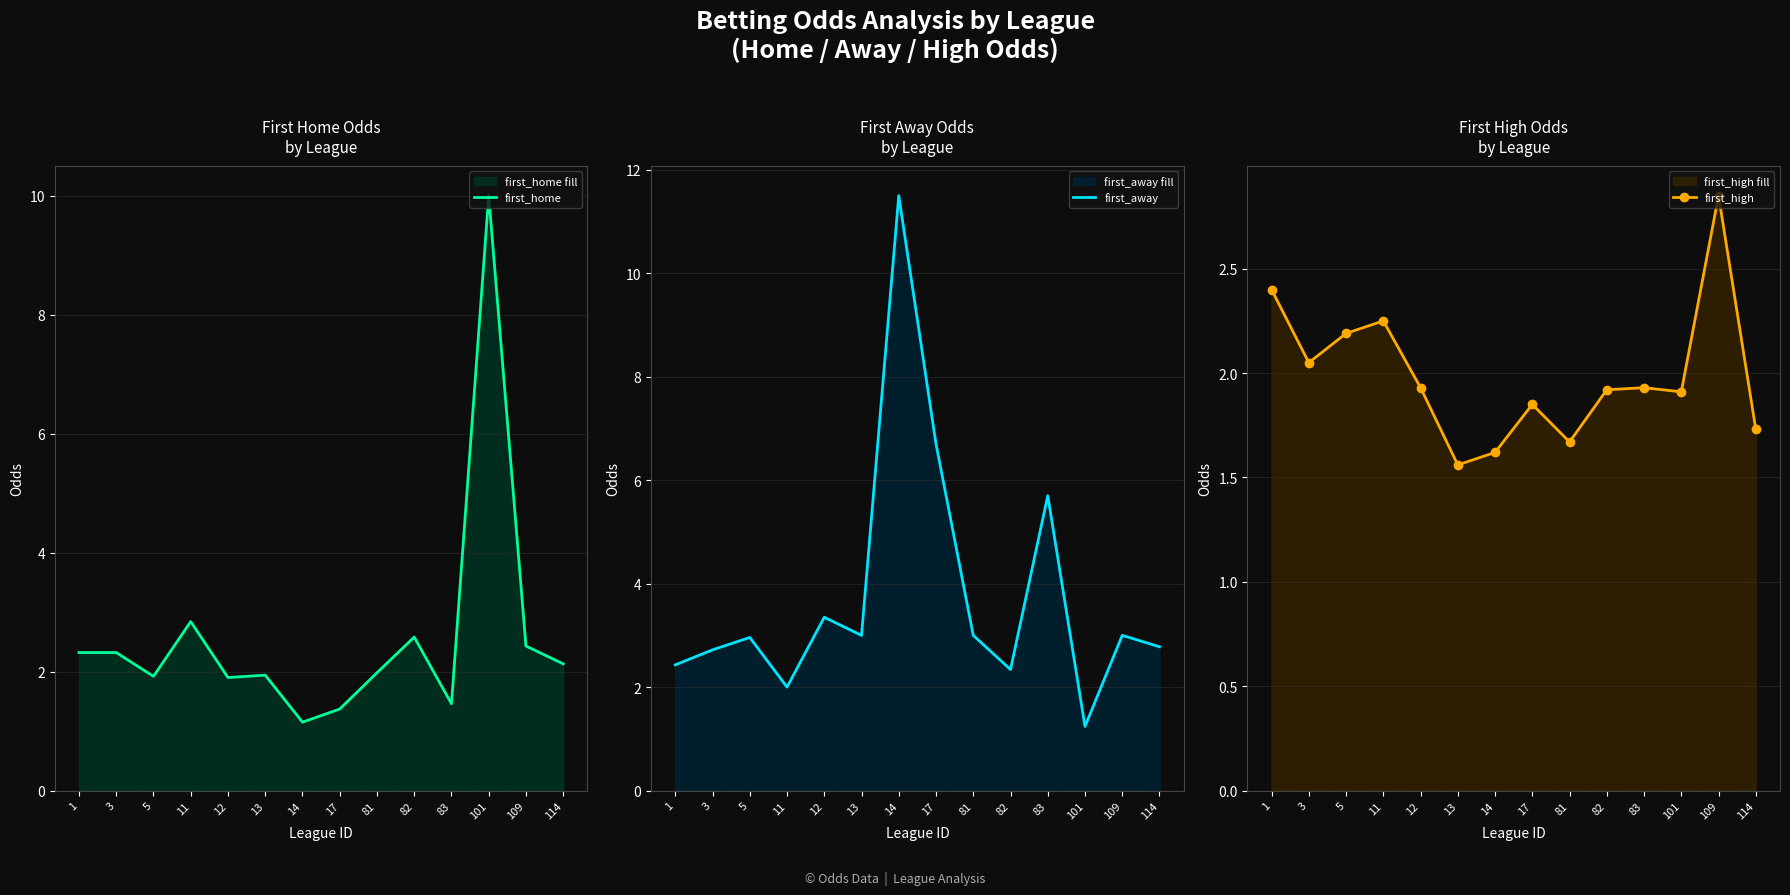

What is the total value across all series at 14?

14.3